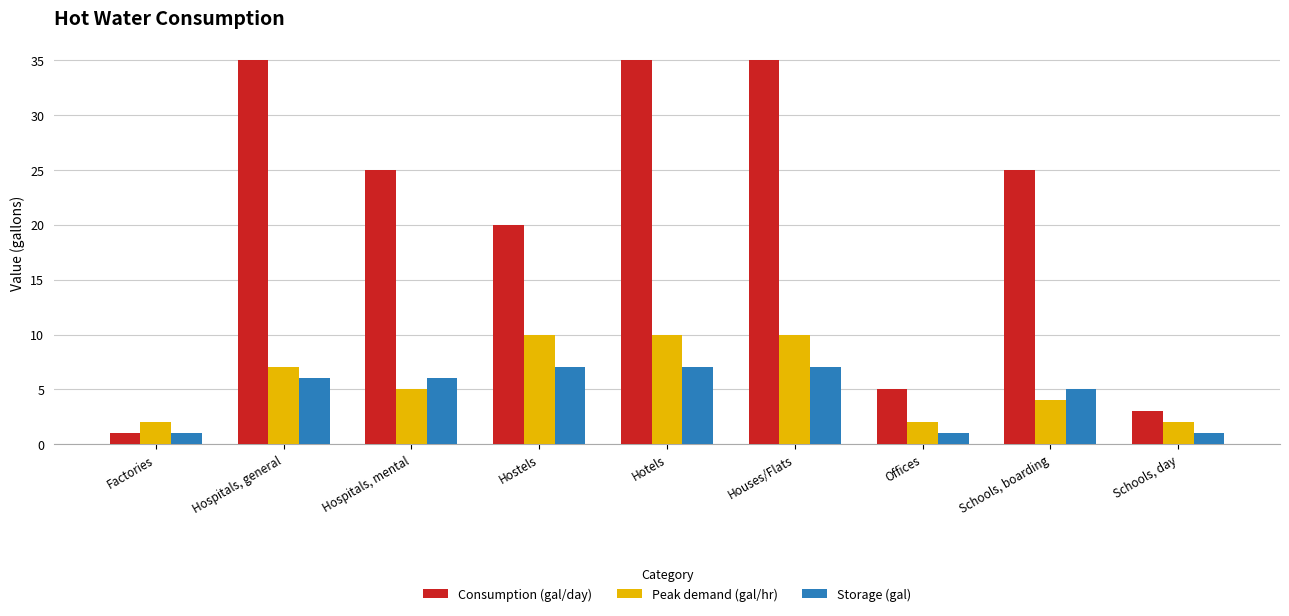

What position from the right is Hospitals, mental?

7